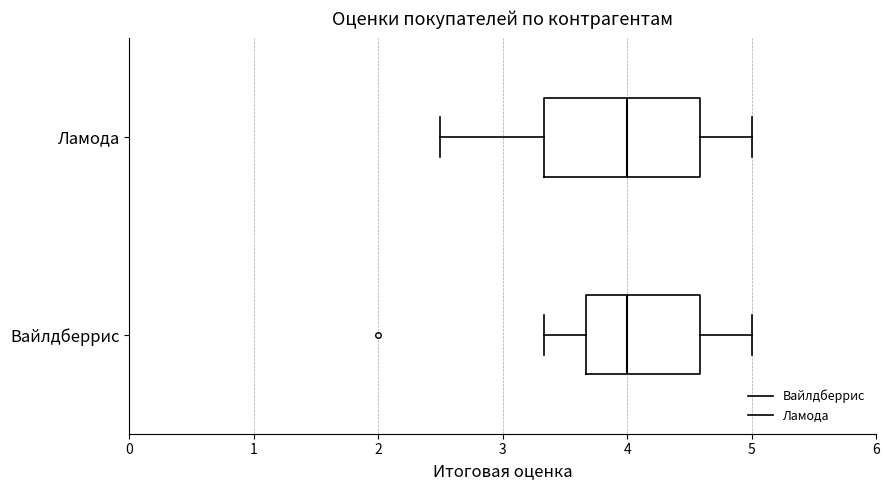

Where is the left edge of the box for Ламода on the x-axis? The values are not printed on the chart, so give them approximately, as read against the axis.

3.3